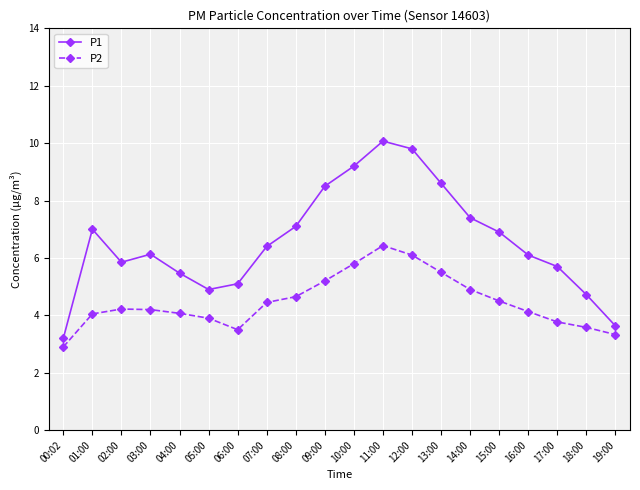

True or false: P1 has more than 0 interior local peaks.

True